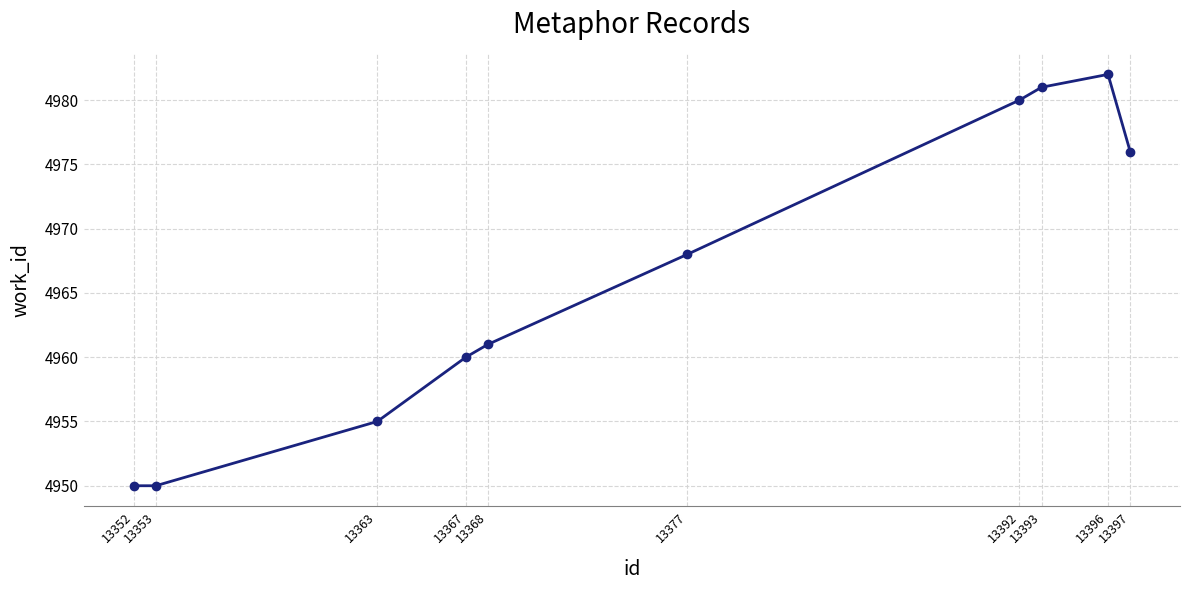

Where is the first local maximum?

13396